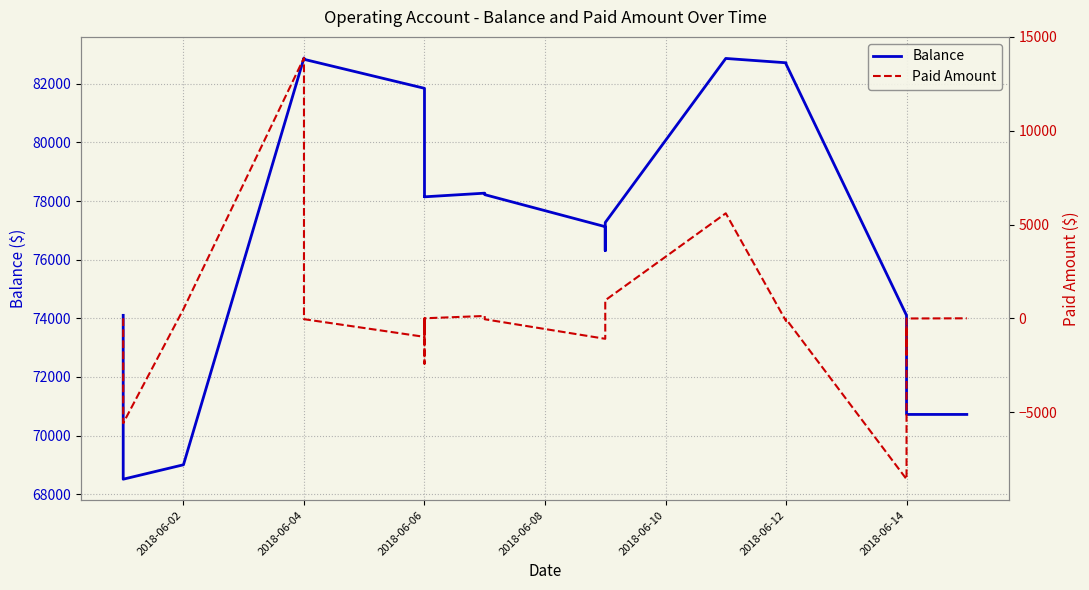

At 2018-06-04, list the series in order from largest to smallest.

Balance, Paid Amount